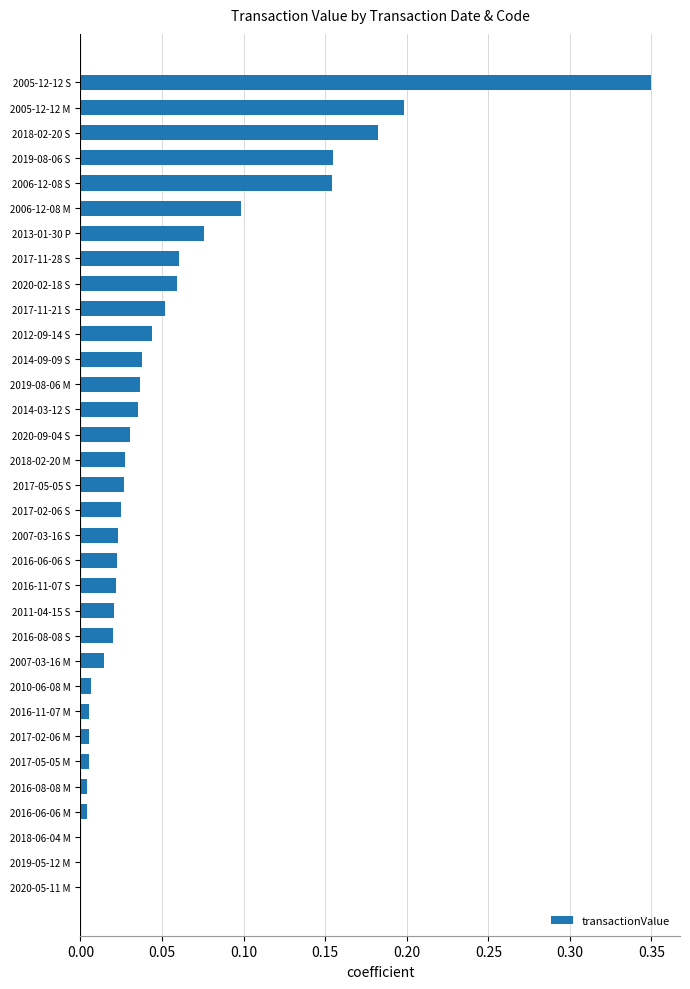

At which category does the chart reach its peak across all series?

2005-12-12 S